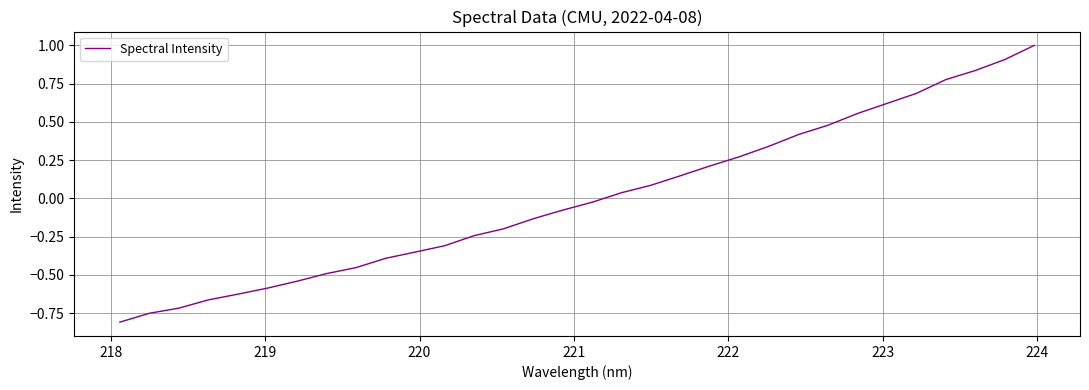

What is the maximum value shown in the chart?

1.0